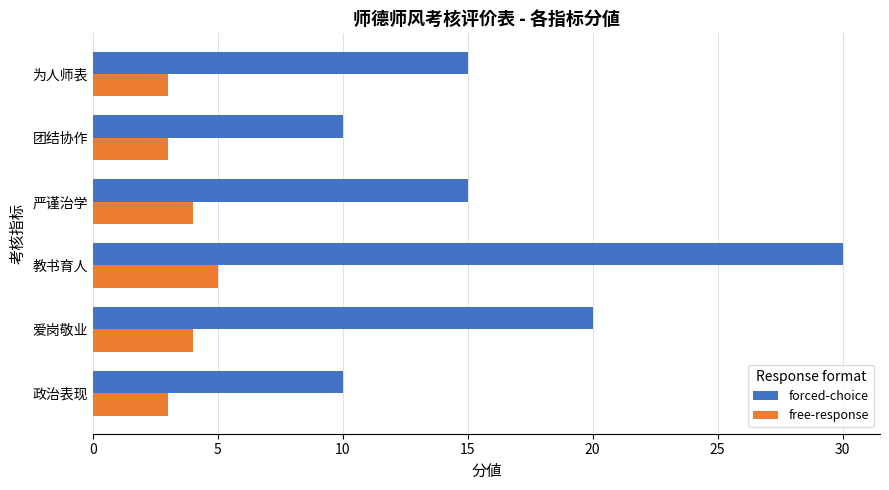

The free-response series shows 2 at 教书育人. True or false?

False